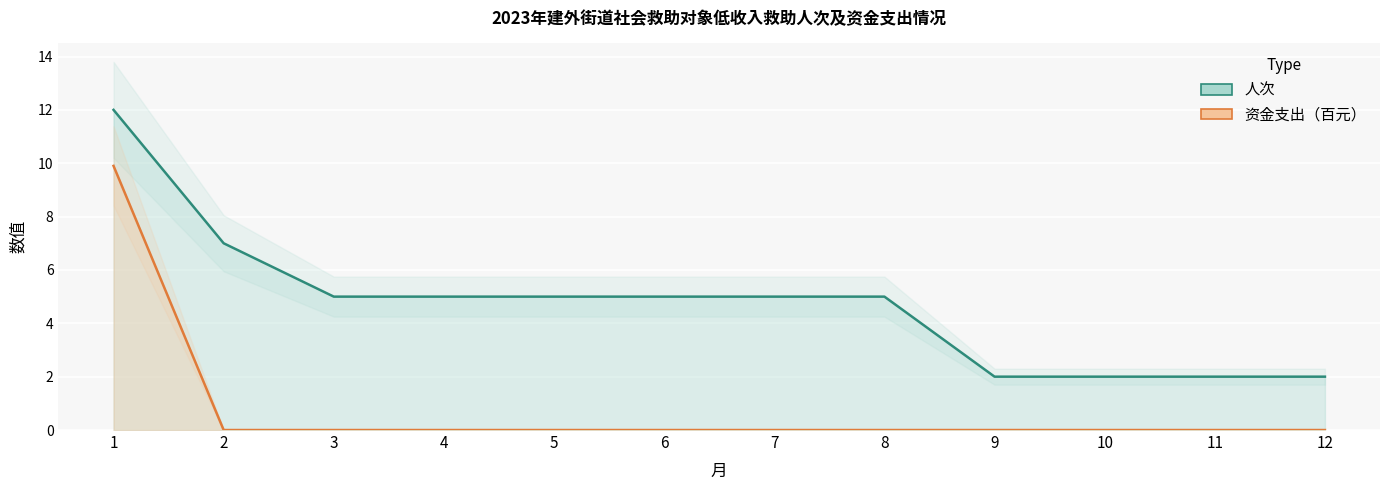

Count the number of categories in the chart.

12